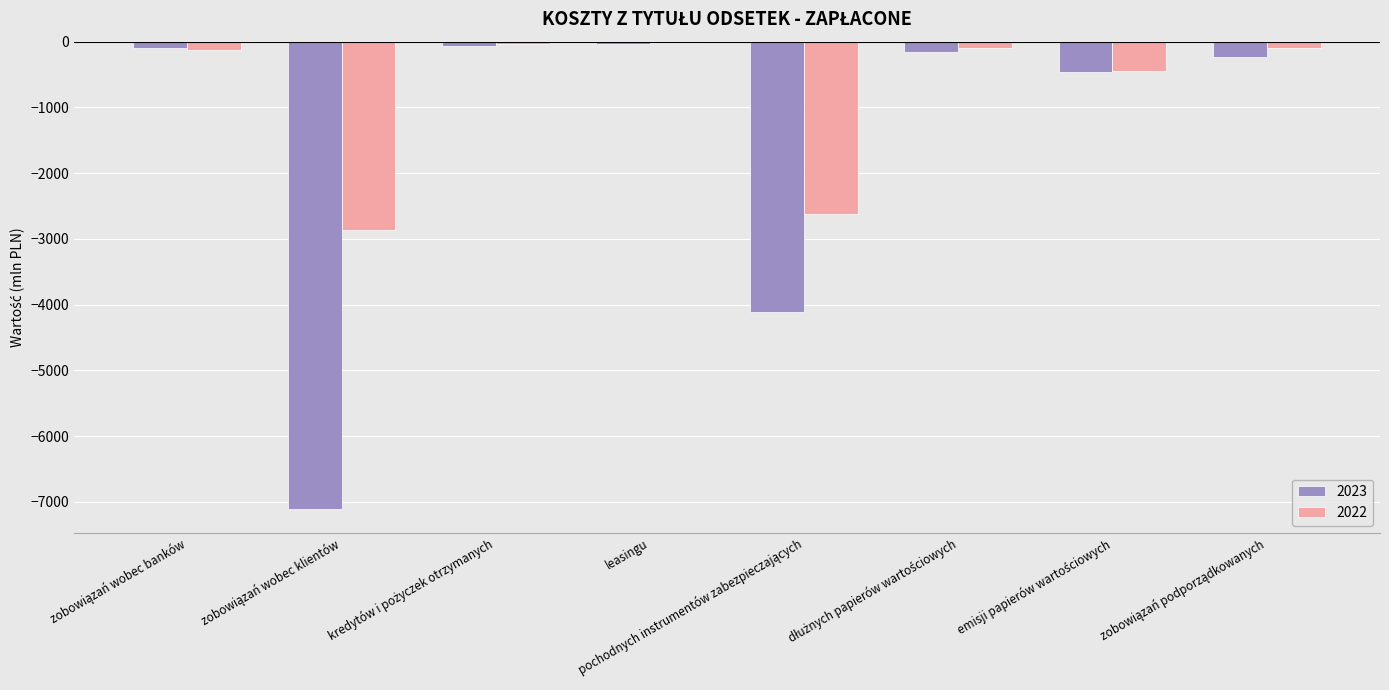

What is the sum of all 2022 values?

-6295